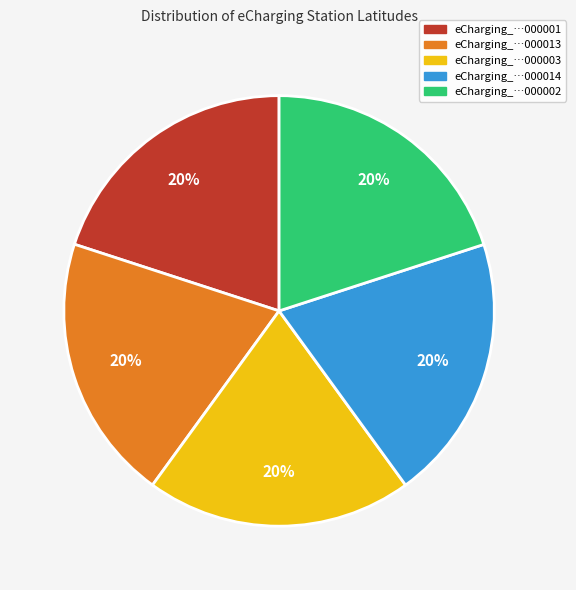

True or false: eCharging_…000001 accounts for 20% of the total.

True